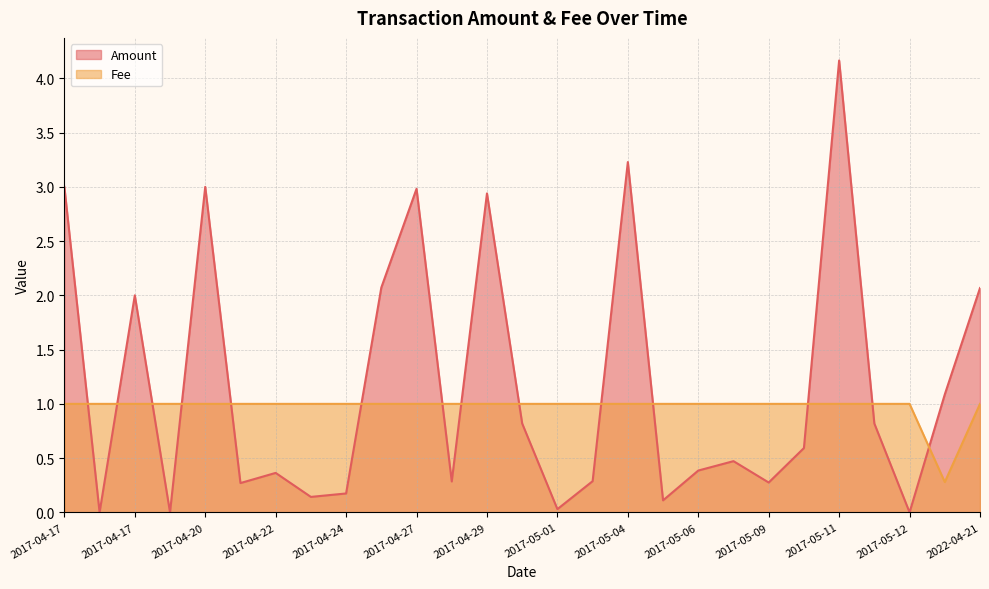

At which label does Fee reach its peak?

2017-04-17